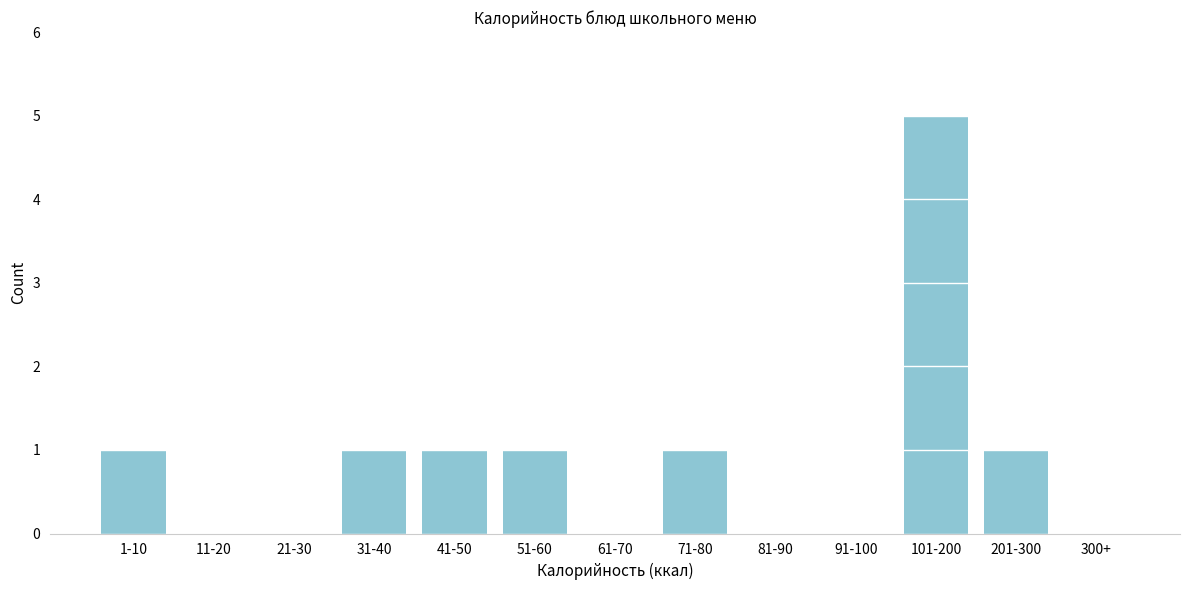

Reading left to right, list all the values displayed in this chart.

1-10=1	11-20=0	21-30=0	31-40=1	41-50=1	51-60=1	61-70=0	71-80=1	81-90=0	91-100=0	101-200=5	201-300=1	300+=0